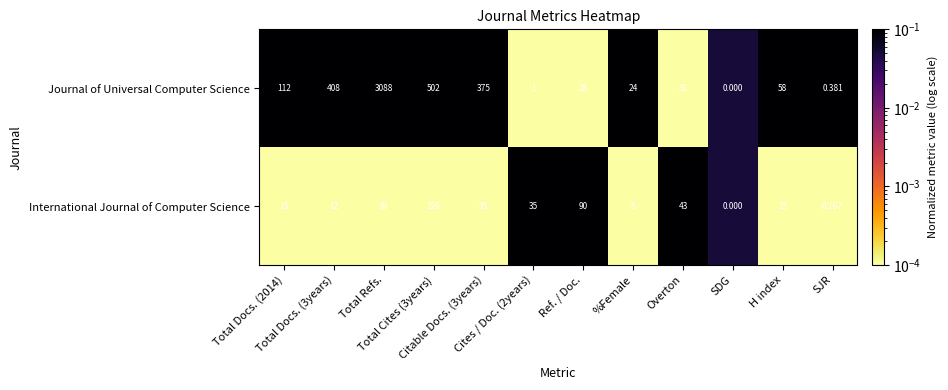

Which series has the largest total across all categories?

Journal of Universal Computer Science